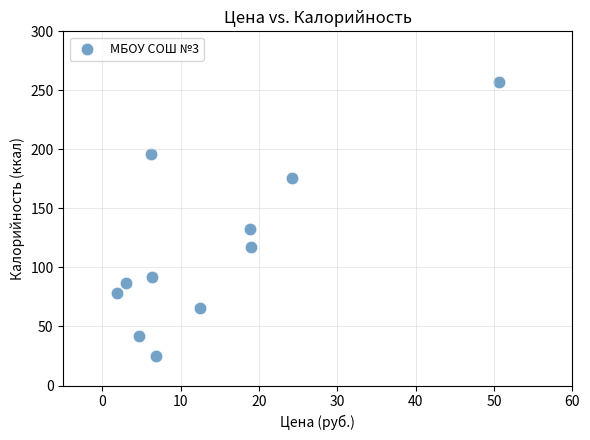

What is the range of X values (max minus min)?

48.8